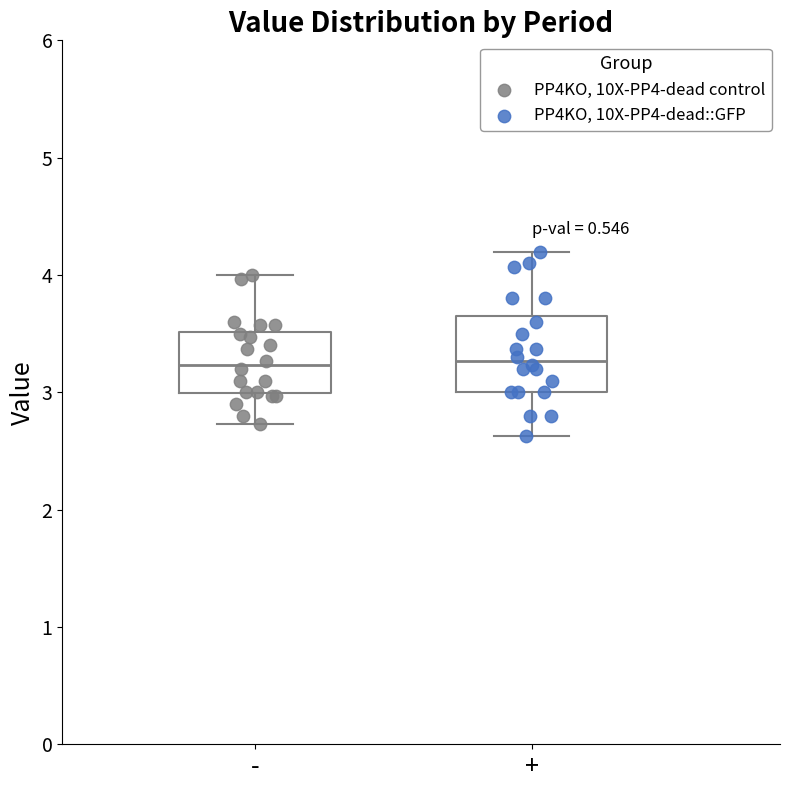

Where is the upper edge of the box for - on the y-axis? The values are not printed on the chart, so give them approximately, as read against the axis.

3.5